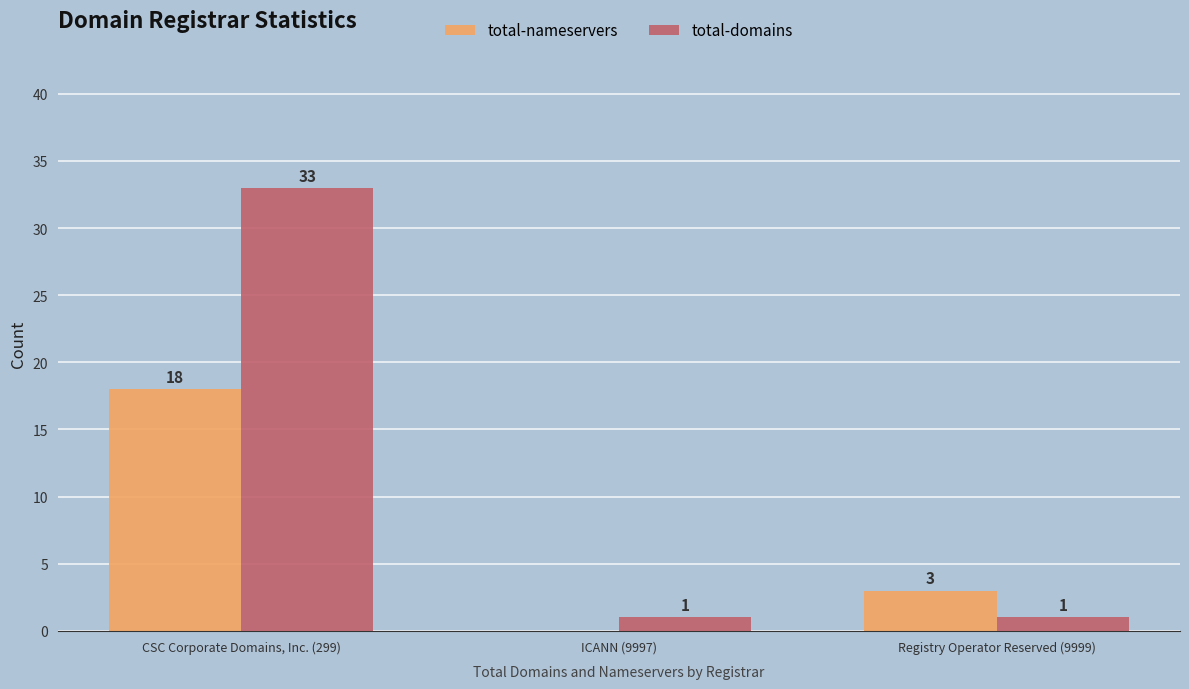

Is the value of total-domains at ICANN (9997) greater than the value of total-nameservers at Registry Operator Reserved (9999)?

No